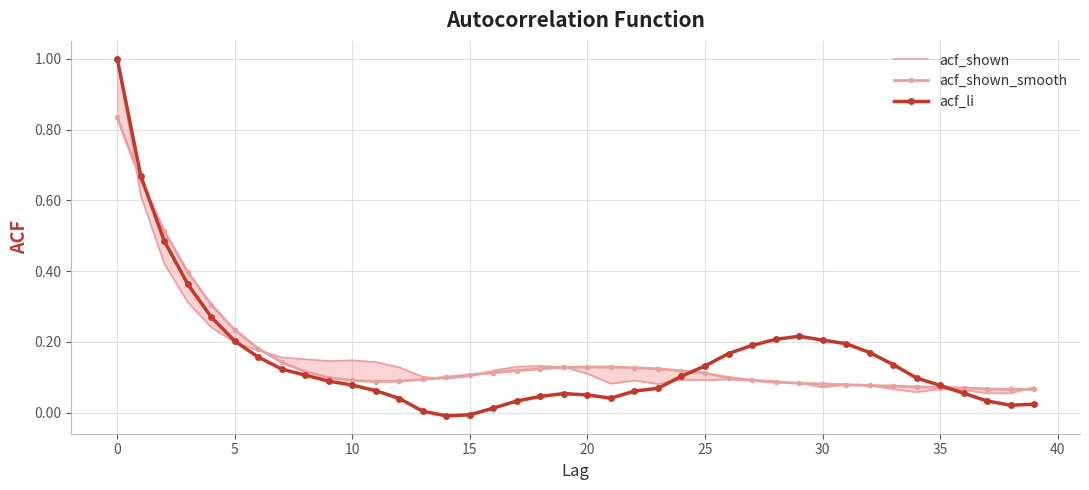

What is the maximum value for acf_li?

1.0